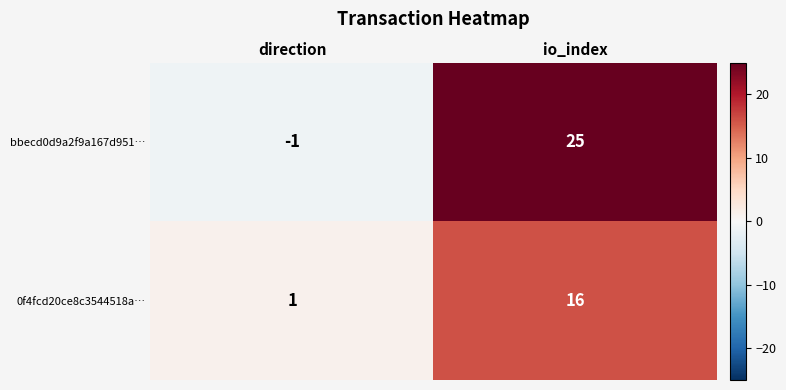

Reading left to right, list all the values displayed in this chart.

bbecd0d9a2f9a167d951…: direction=-1	io_index=25
0f4fcd20ce8c3544518a…: direction=1	io_index=16